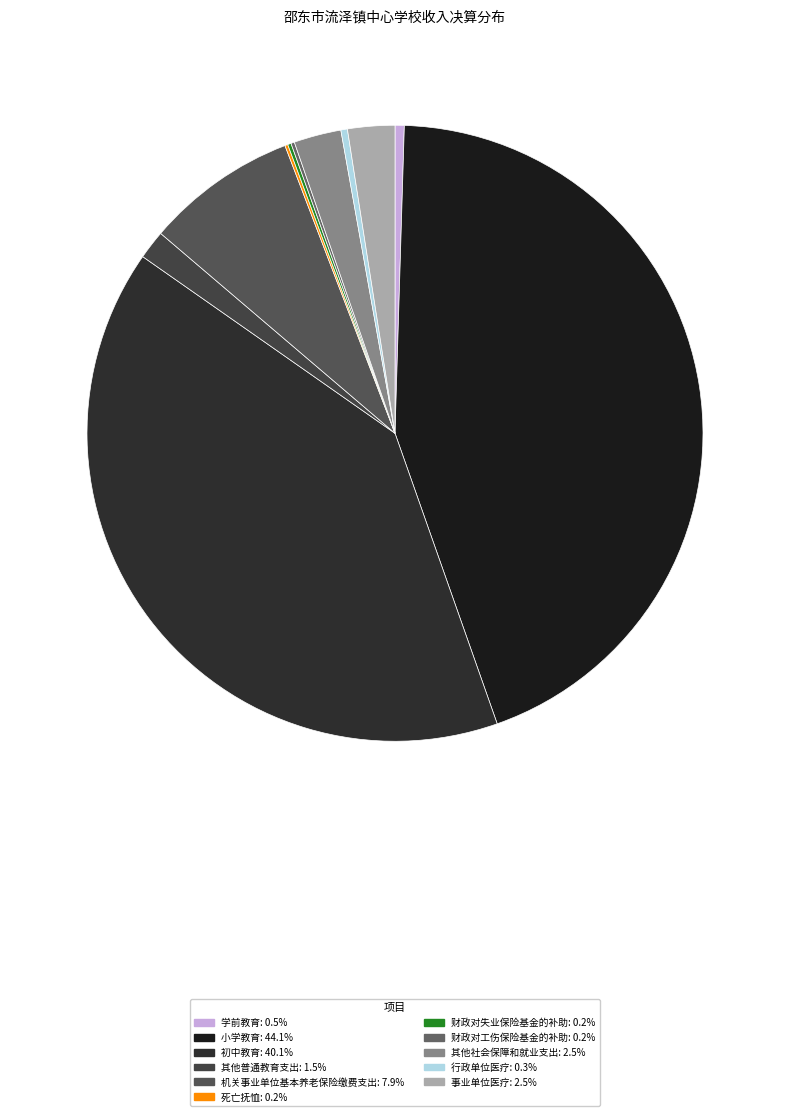

To the nearest percent, what is the average slice percentage?

9%